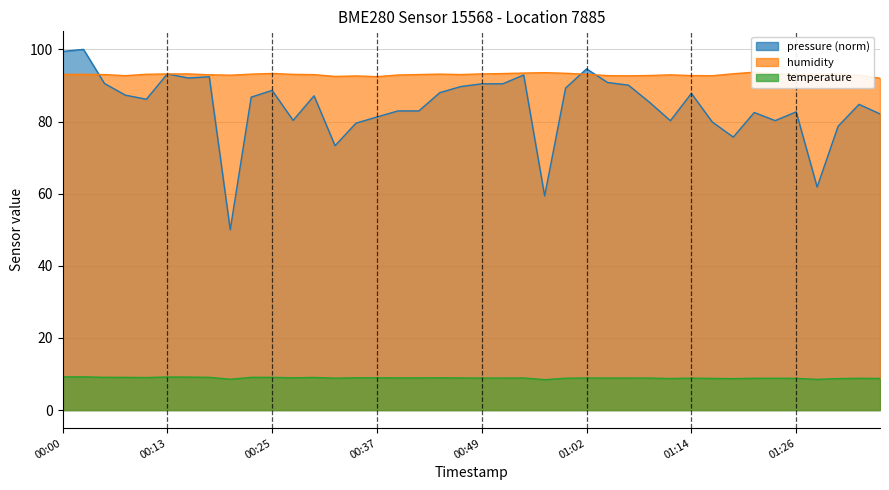

Between 2023-03-01T00:25 and 2023-03-01T00:59, which series saw the biggest shift?

pressure